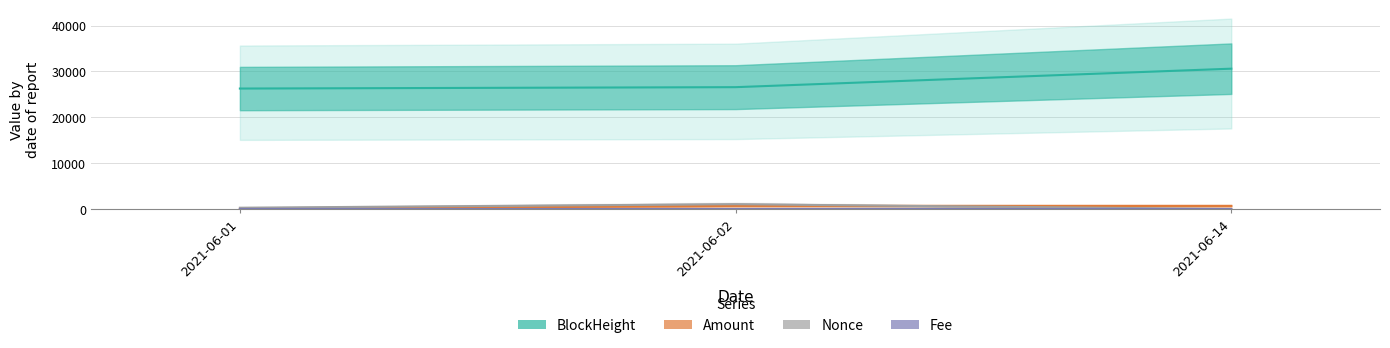

At how many categories does at least one series exceed 21008?

3